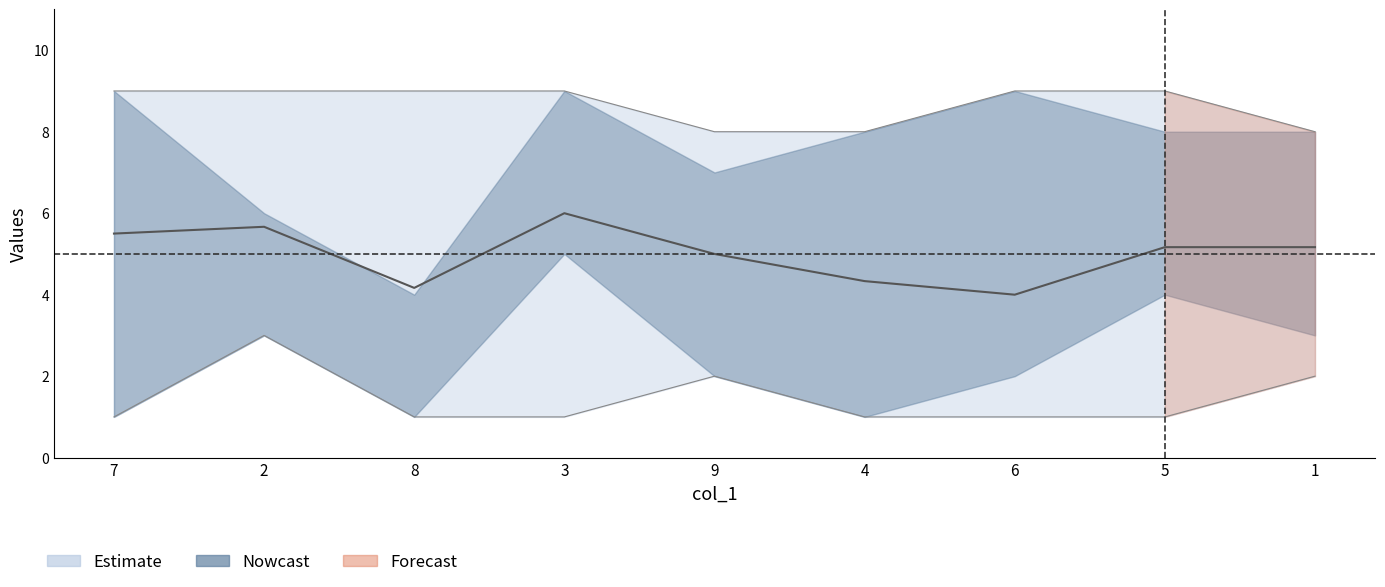

Which has a higher value, 4 or 1?

1